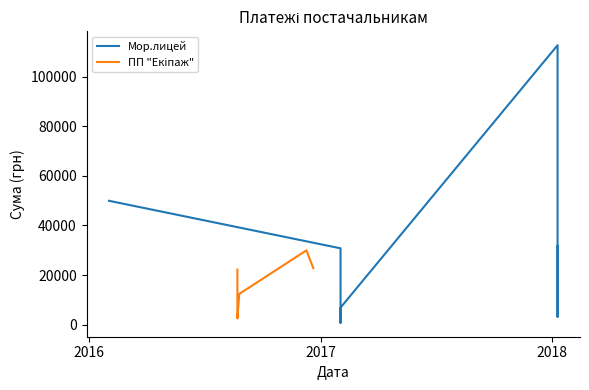

How many interior local valleys (lower than both neighbors) does the data have?

2